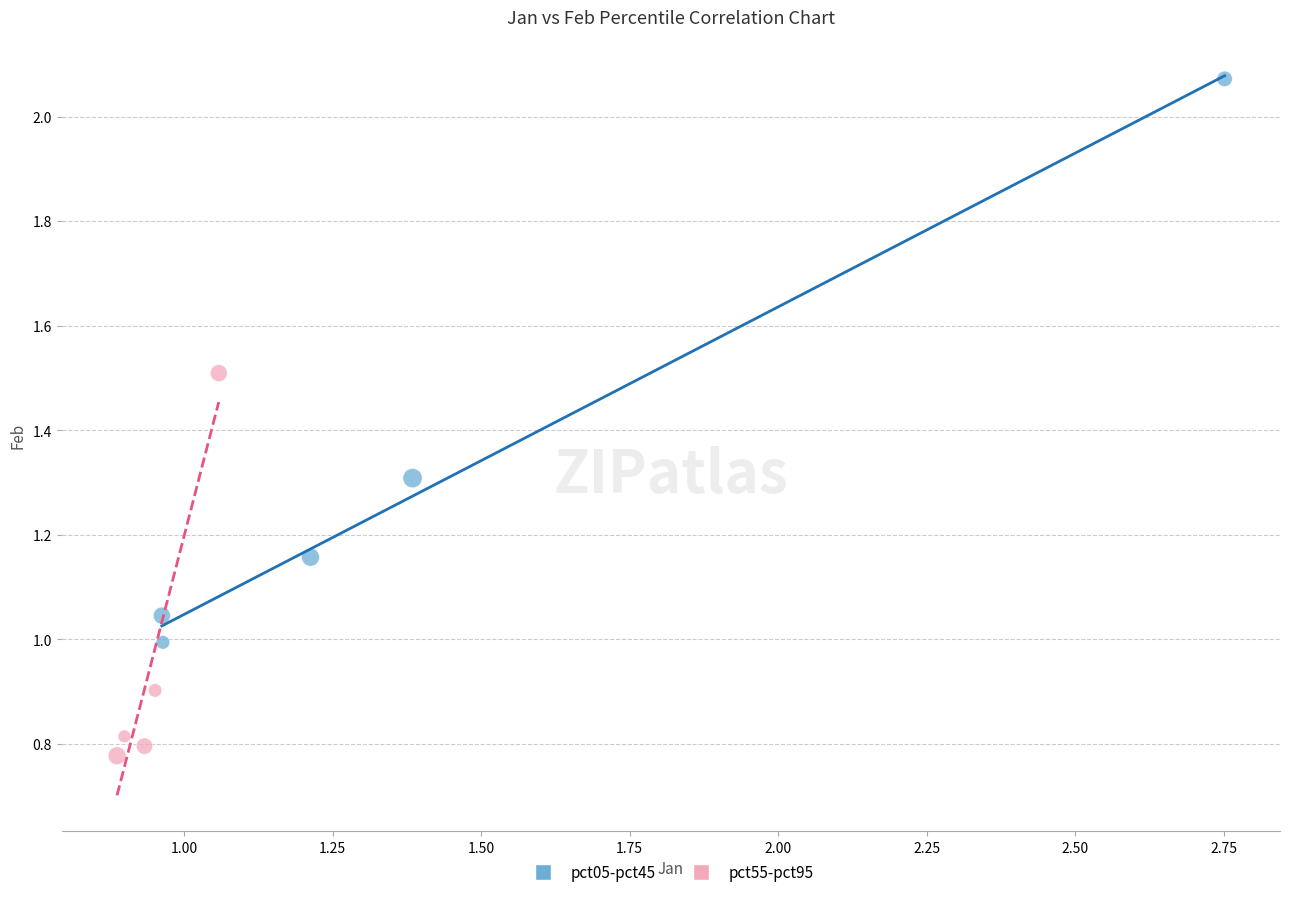

Which series reaches the minimum Y coordinate?

pct55-pct95